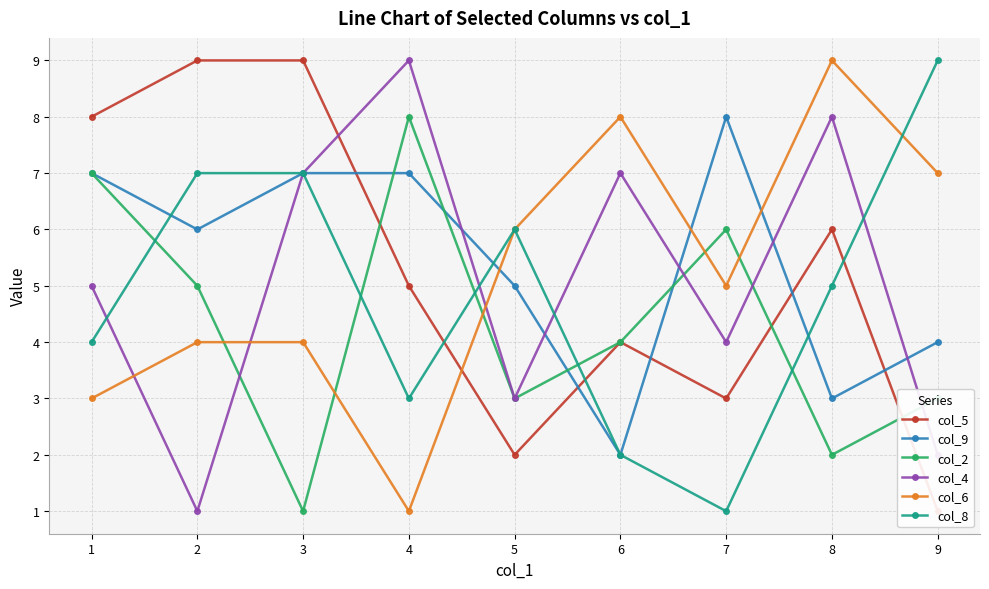

Reading right to left, extract all data points from this chart.

col_5: 9=1	8=6	7=3	6=4	5=2	4=5	3=9	2=9	1=8
col_9: 9=4	8=3	7=8	6=2	5=5	4=7	3=7	2=6	1=7
col_2: 9=3	8=2	7=6	6=4	5=3	4=8	3=1	2=5	1=7
col_4: 9=2	8=8	7=4	6=7	5=3	4=9	3=7	2=1	1=5
col_6: 9=7	8=9	7=5	6=8	5=6	4=1	3=4	2=4	1=3
col_8: 9=9	8=5	7=1	6=2	5=6	4=3	3=7	2=7	1=4